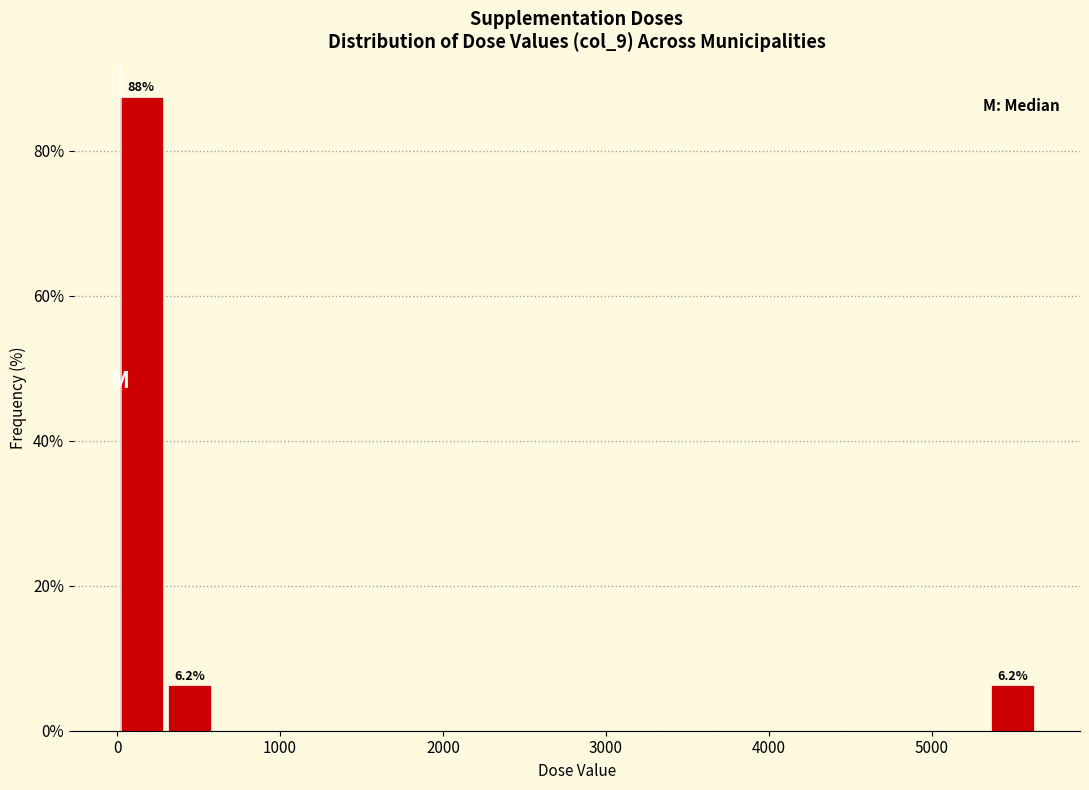

Read against the x-axis, roughly where is the centre of the tallest bar?

100